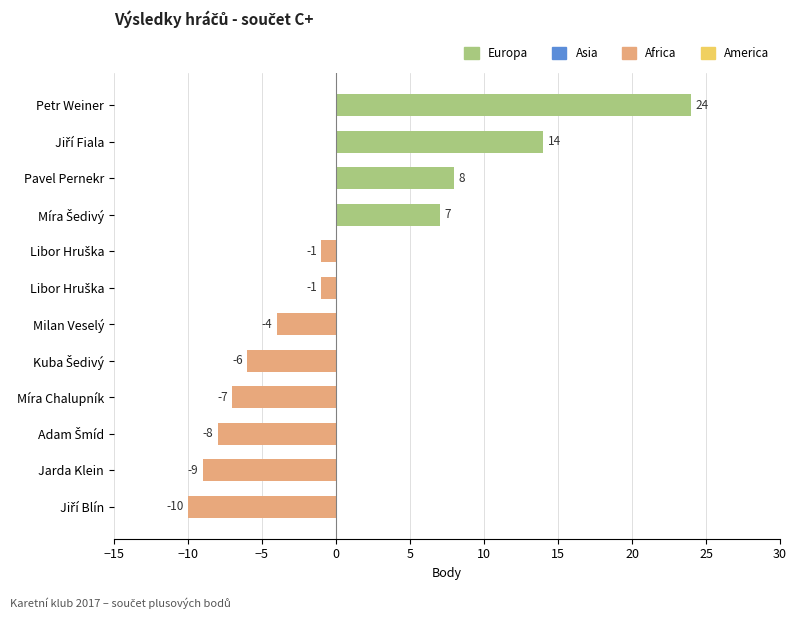

Count the number of data series in this chart.

1